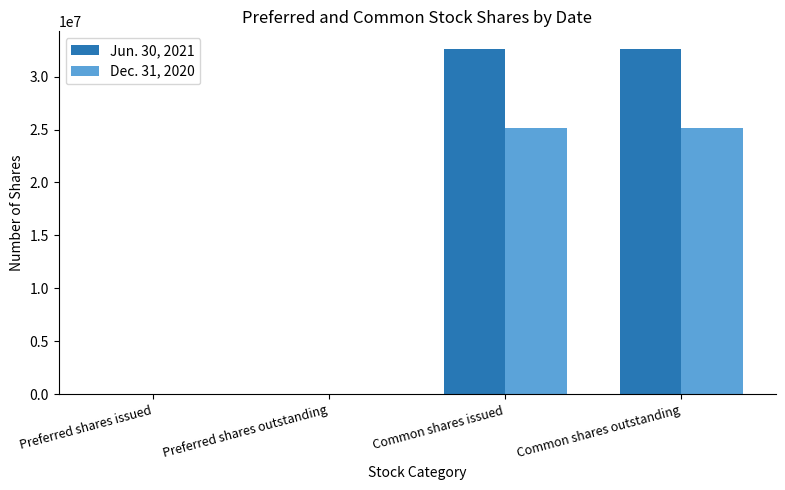

What is the sum of the Dec. 31, 2020 values at Preferred shares outstanding and Common shares outstanding?

25178840